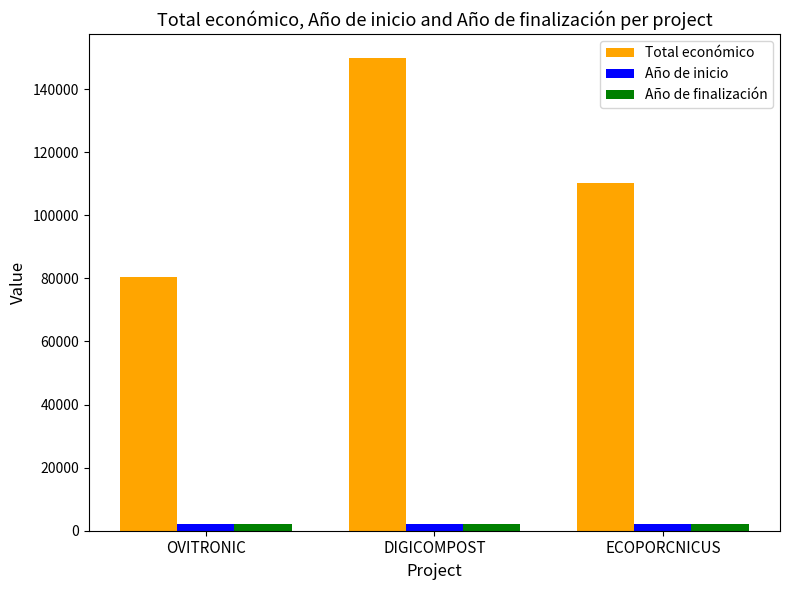

Which series has the largest range (max minus min)?

Total económico